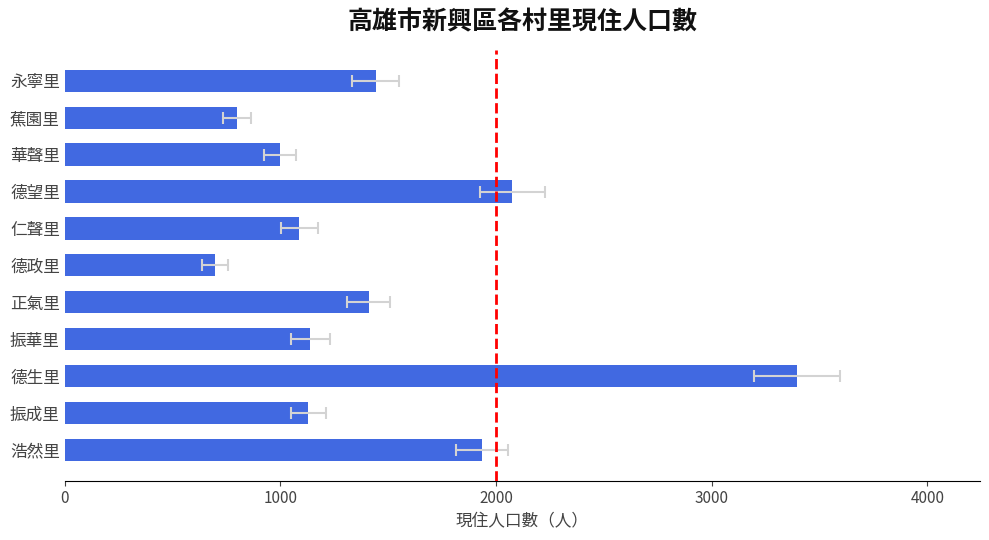

What is the value of the 6th bar from the left?

697